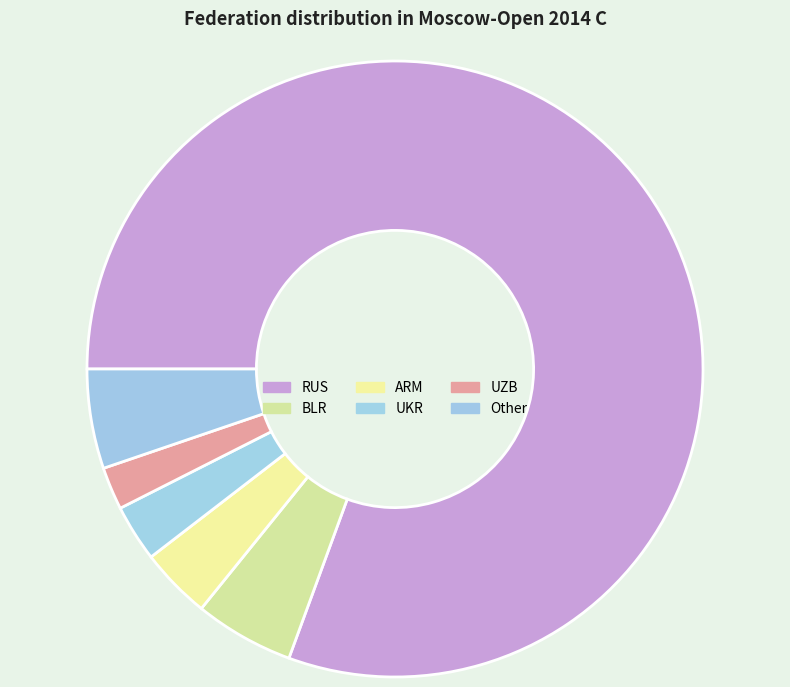

Which category has the biggest portion of the pie?

RUS